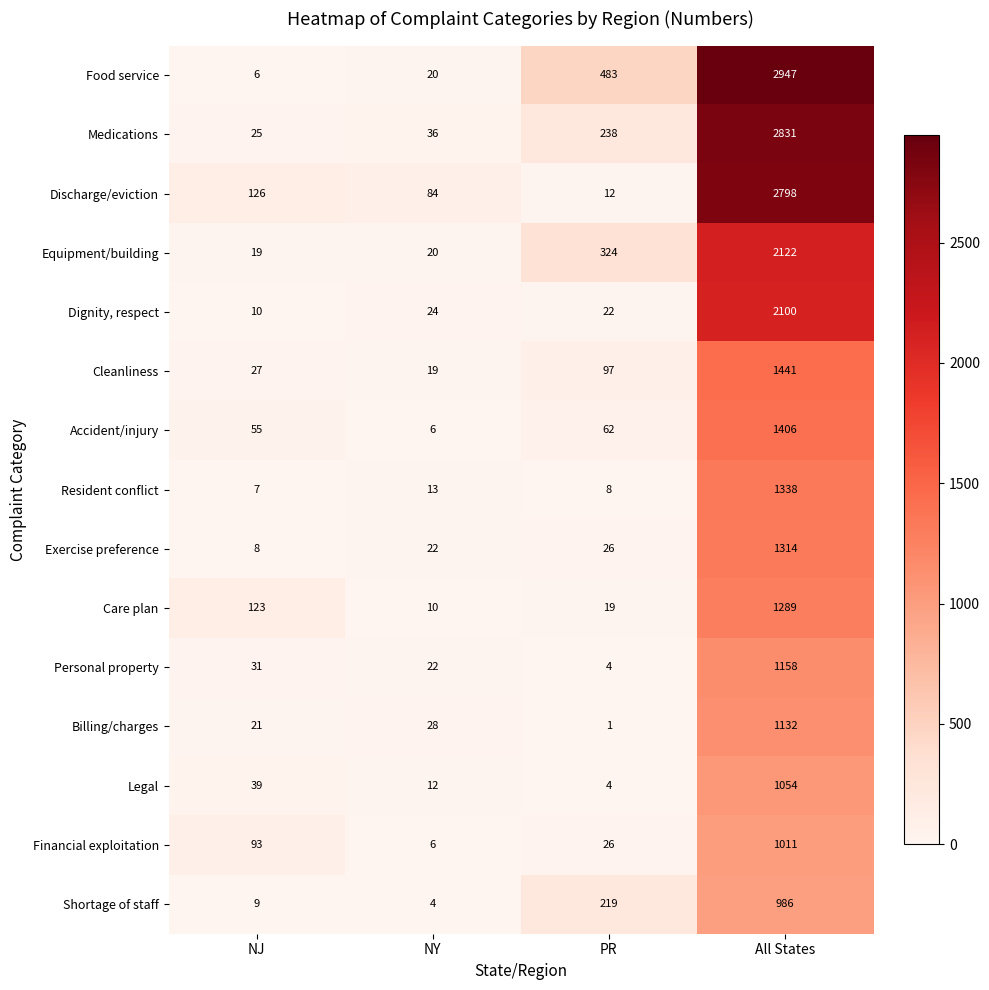

How many data points does each series have?

4